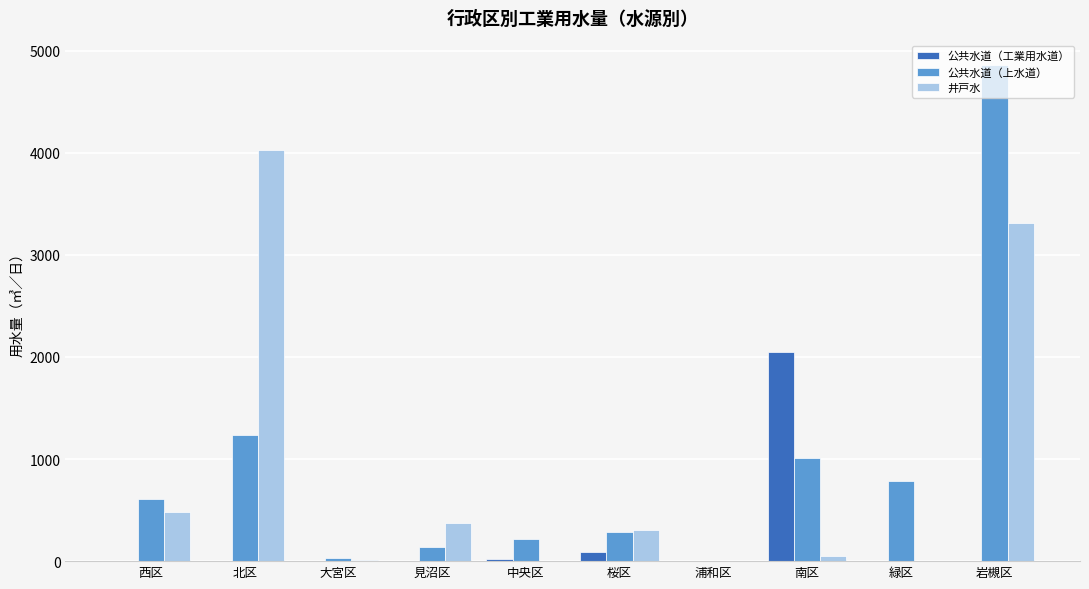

How many groups of bars are there?

10